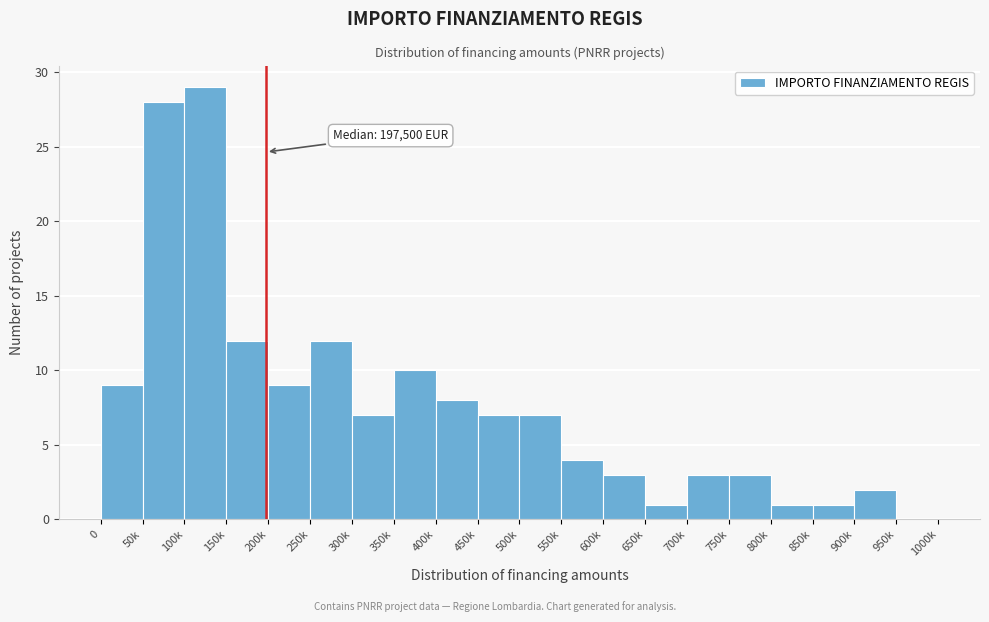

Reading left to right, extract all data points from this chart.

0=9	50k=28	100k=29	150k=12	200k=9	250k=12	300k=7	350k=10	400k=8	450k=7	500k=7	550k=4	600k=3	650k=1	700k=3	750k=3	800k=1	850k=1	900k=2	950k=0